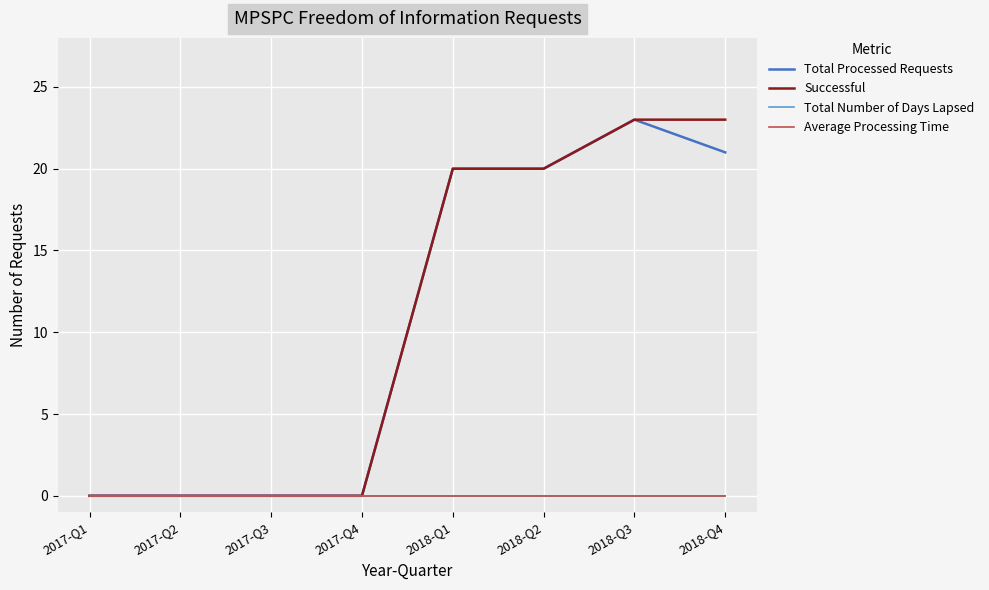

Does the chart have visible grid lines?

Yes